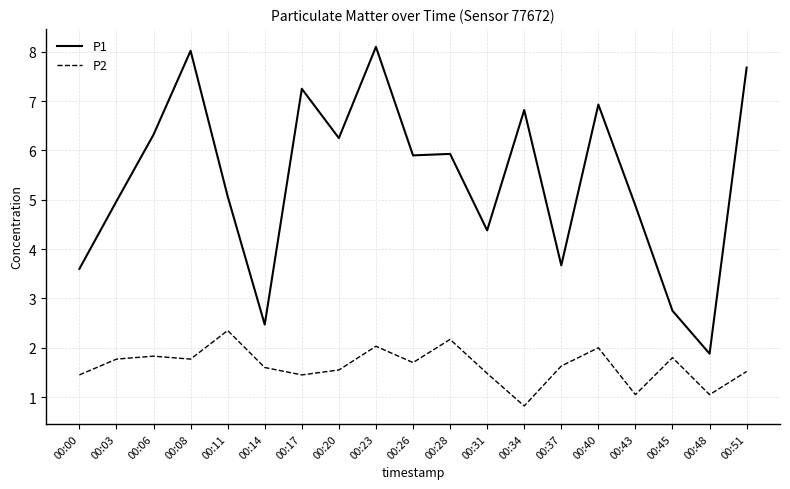

True or false: P1 and P2 intersect in this chart.

False